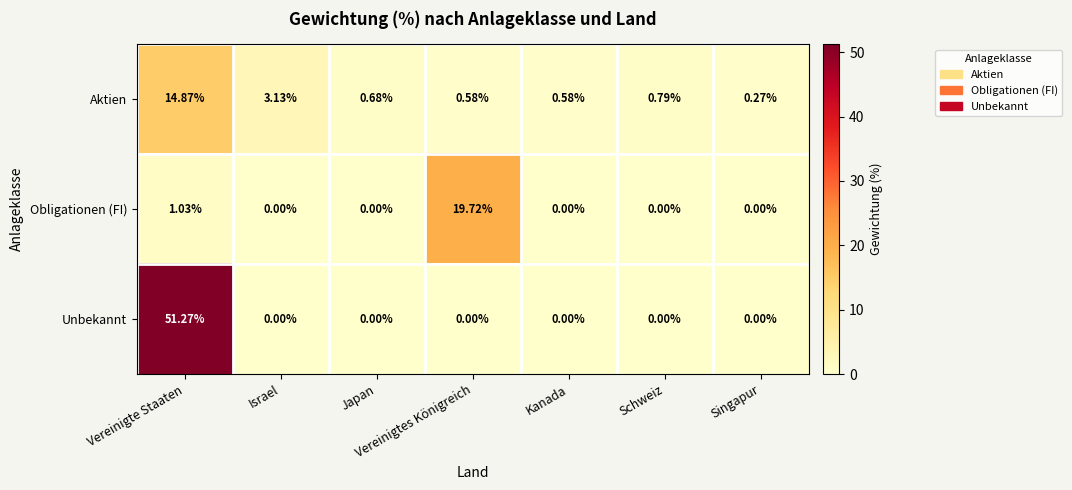

Between Japan and Schweiz, which series saw the biggest shift?

Aktien